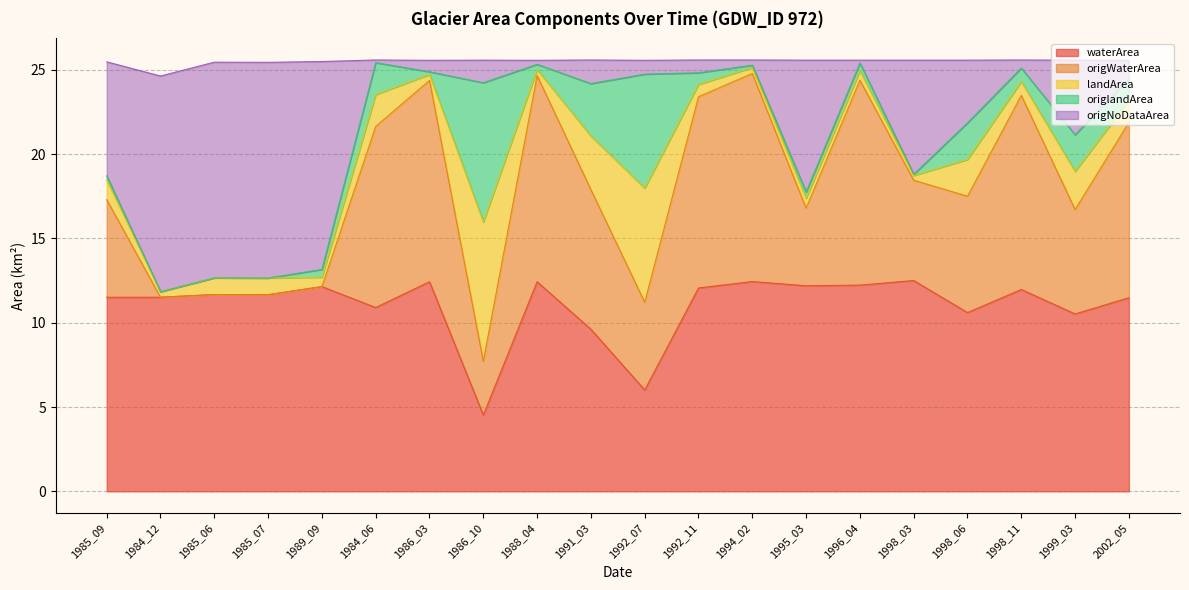

Is the value of origWaterArea at 1991_03 greater than the value of waterArea at 1988_04?

Yes